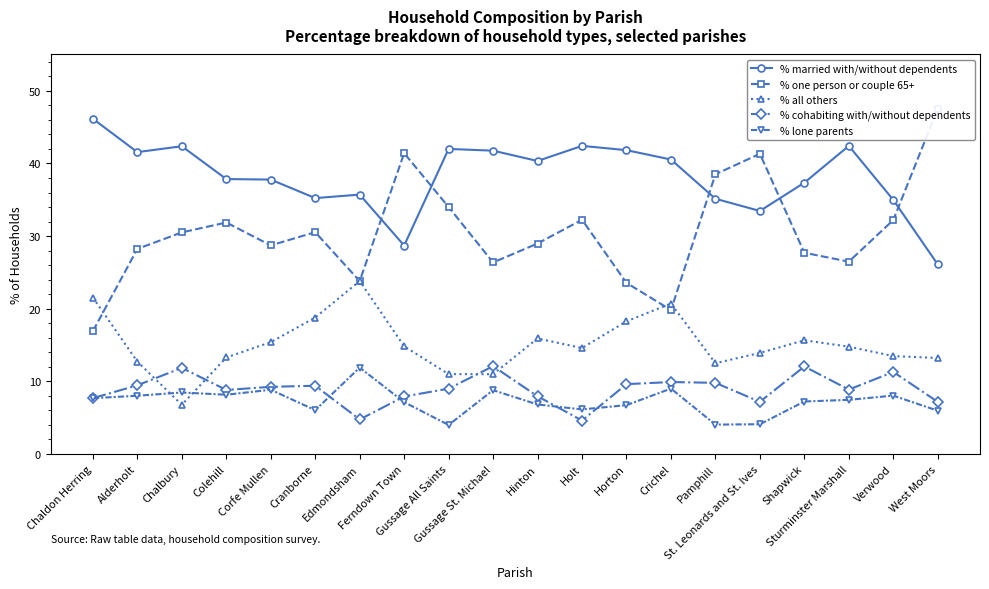

Rank the series by their maximum value, from highest to lowest.

% one person or couple 65+, % married with/without dependents, % all others, % cohabiting with/without dependents, % lone parents